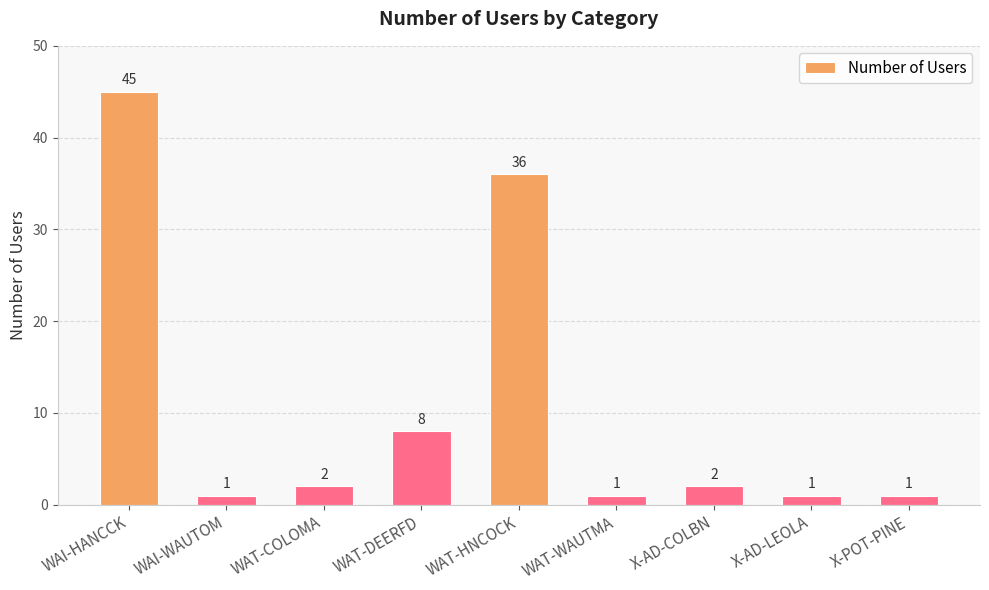

The chart shows a value of 63 at WAT-HNCOCK. True or false?

False